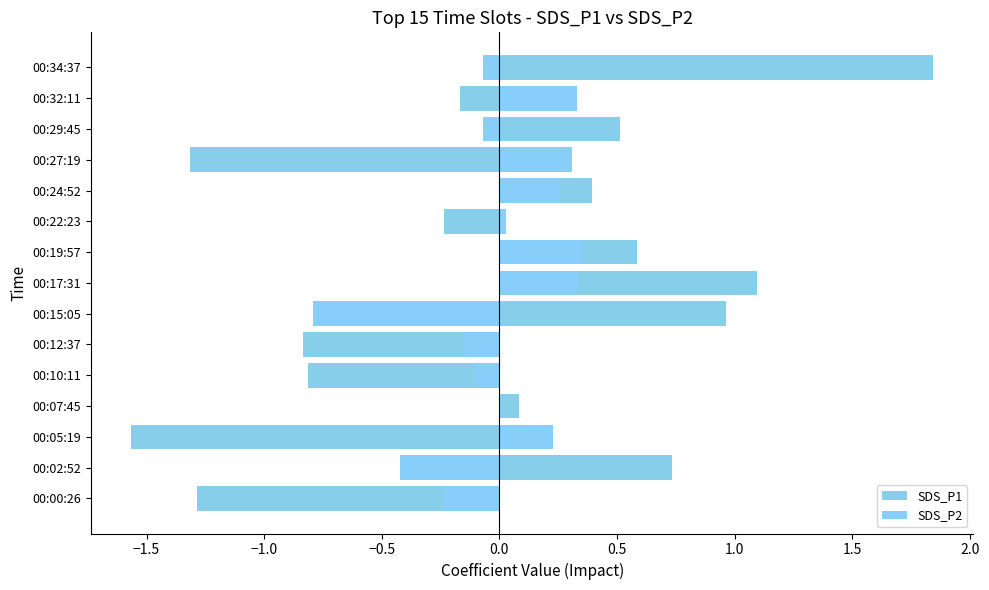

How many bars are there in each group?

2